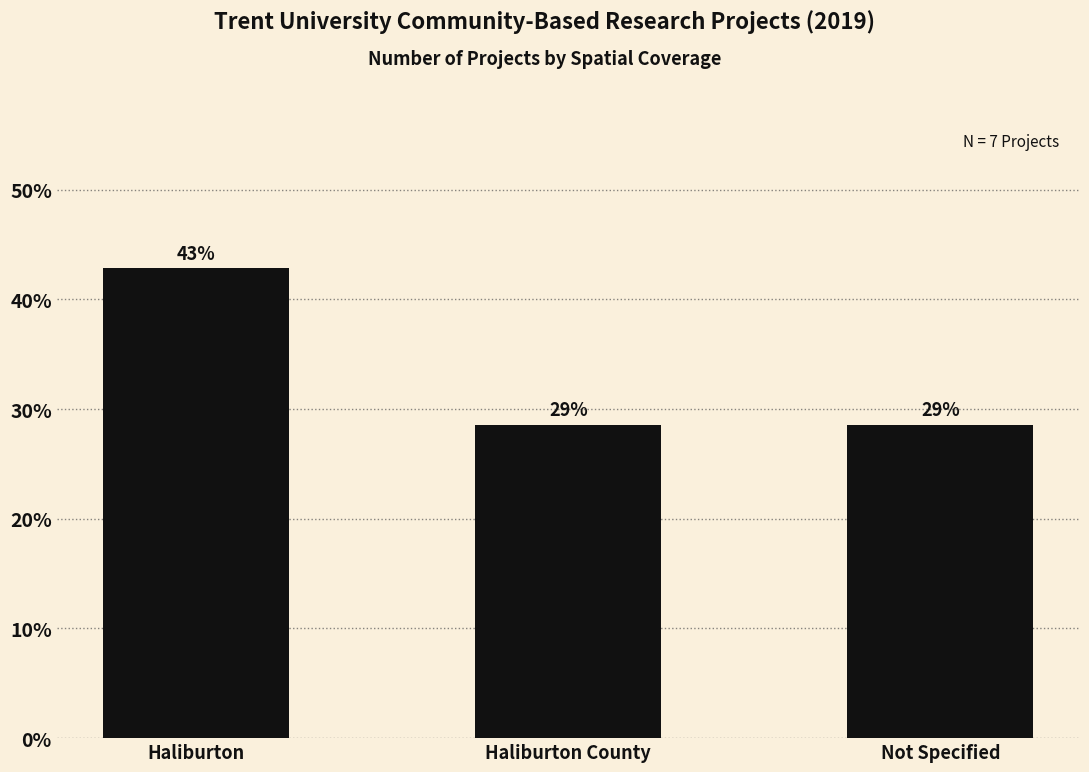

What is the ratio of the value at Not Specified to the value at Haliburton County?

1.0